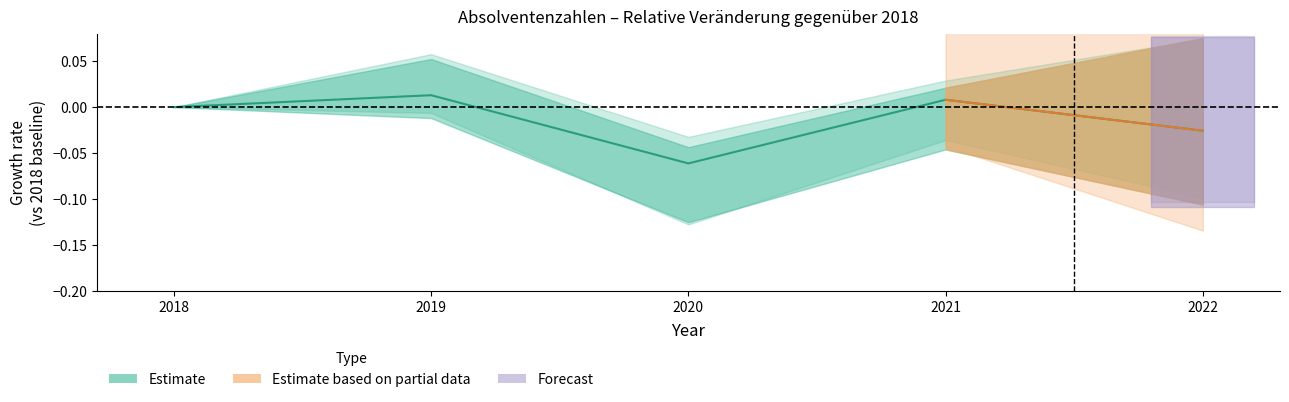

How many values exceed 0?

2